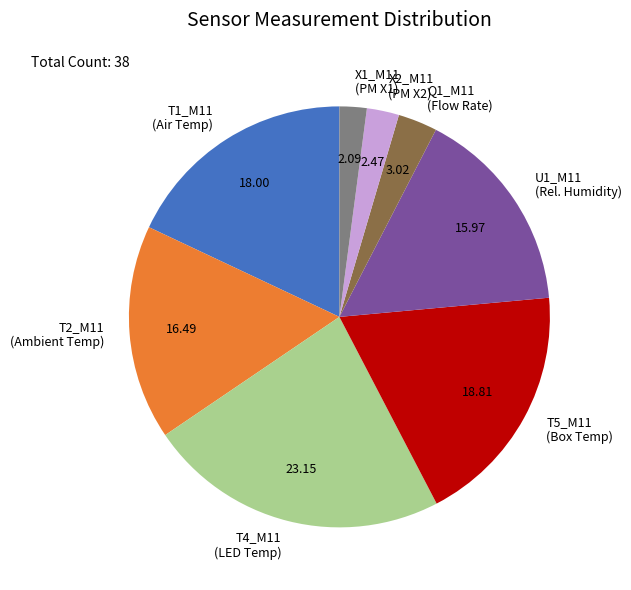

How many segments does this pie chart have?

8